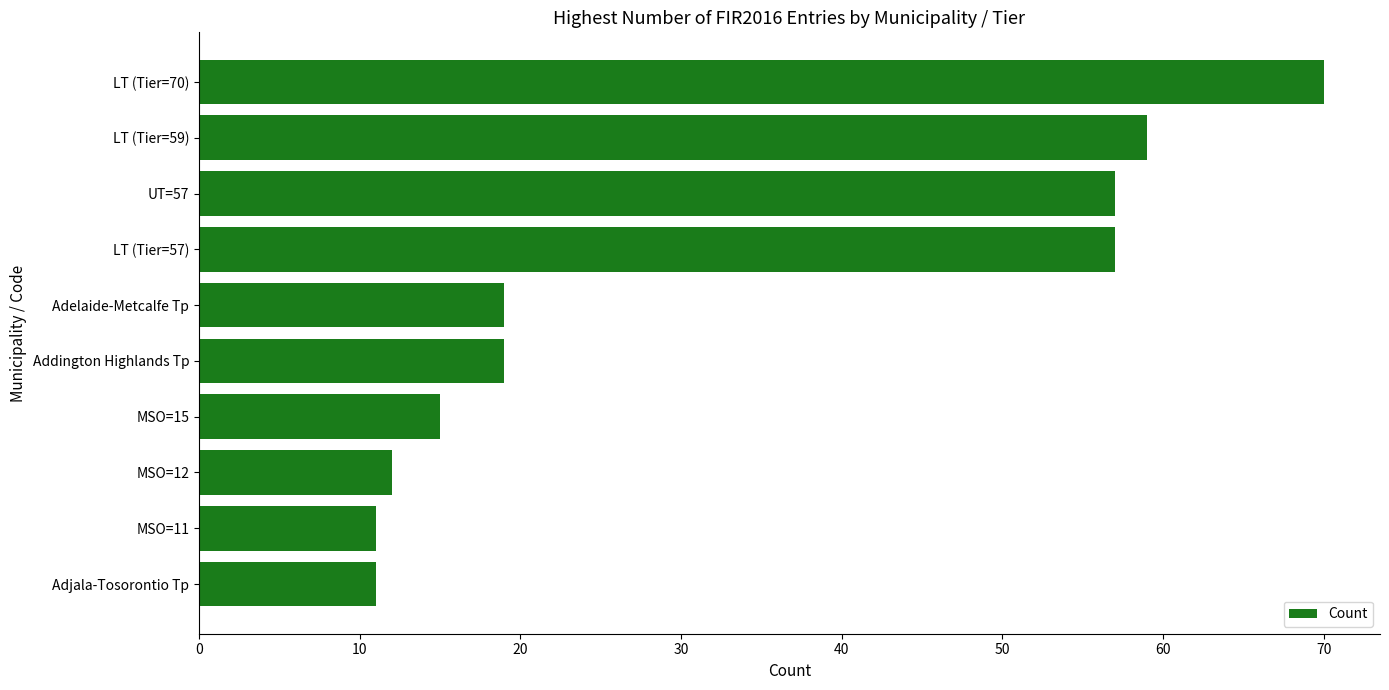

What is the ratio of the value at UT=57 to the value at Addington Highlands Tp?

3.0